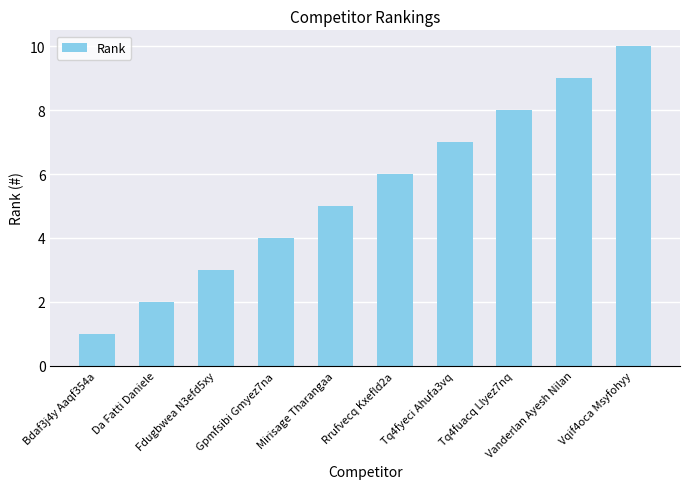

Rank the categories by value from lowest to highest.

Bdaf3j4y Aaqf354a, Da Fatti Daniele, Fdugbwea N3efd5xy, Gpmfsibi Gmyez7na, Mirisage Tharangaa, Rrufvecq Kxefld2a, Tq4fyeci Ahufa3vq, Tq4fuacq Llyez7nq, Vanderlan Ayesh Nilan, Vqif4oca Msyfohyy